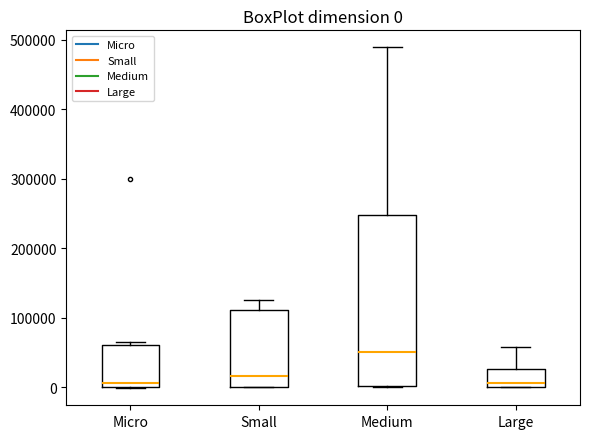

Comparing the boxes themselves (not the whiskers), which one is the tallest?

Medium